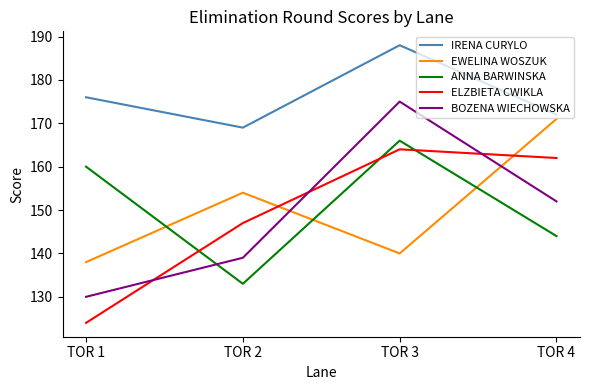

The EWELINA WOSZUK series shows 29 at TOR 3. True or false?

False